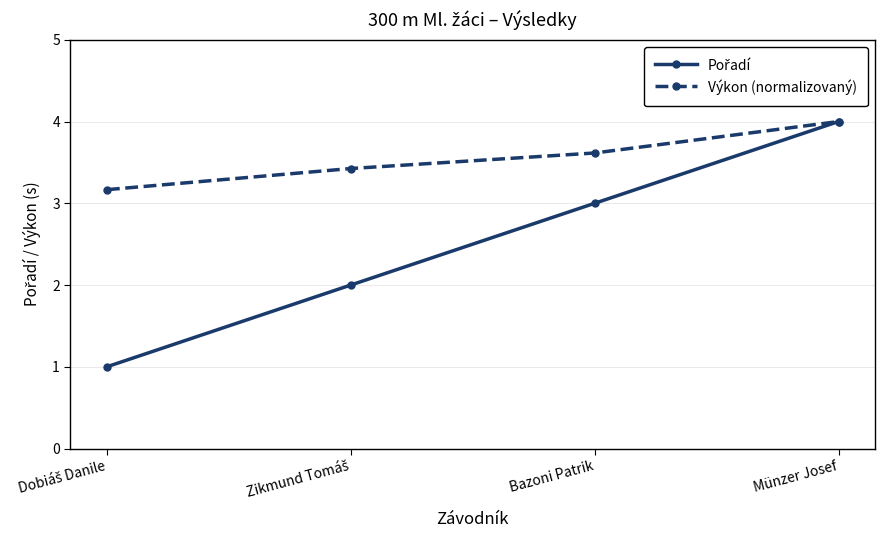

True or false: Výkon (normalizovaný) has more than 1 points higher than both neighbors.

False